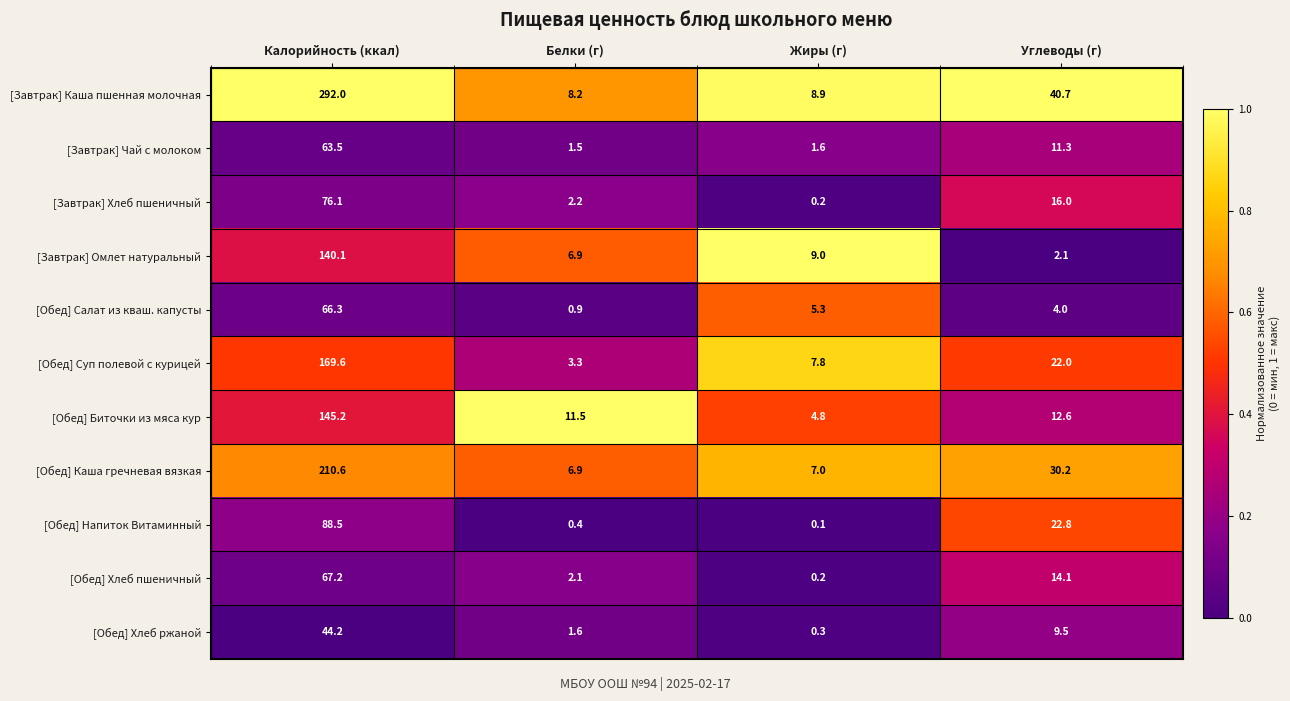

List the series in order of their peak value, highest first.

[Завтрак] Каша пшенная молочная, [Обед] Каша гречневая вязкая, [Обед] Суп полевой с курицей, [Обед] Биточки из мяса кур, [Завтрак] Омлет натуральный, [Обед] Напиток Витаминный, [Завтрак] Хлеб пшеничный, [Обед] Хлеб пшеничный, [Обед] Салат из кваш. капусты, [Завтрак] Чай с молоком, [Обед] Хлеб ржаной